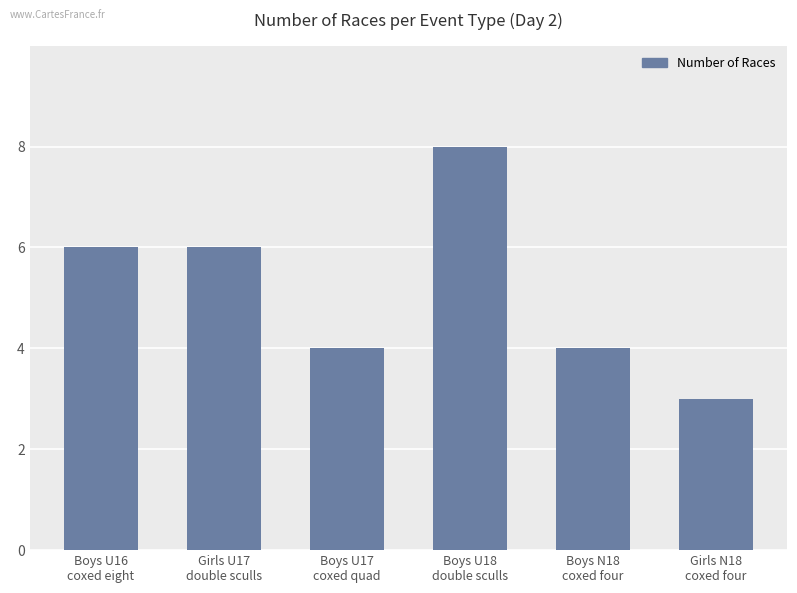

True or false: the data shows 3 at Boys U16
coxed eight.

False